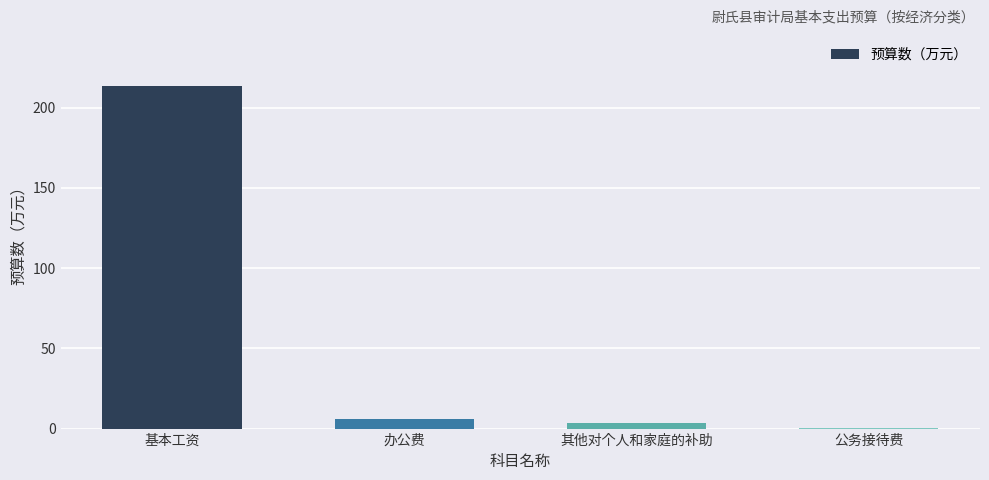

What is the maximum value shown in the chart?

213.3